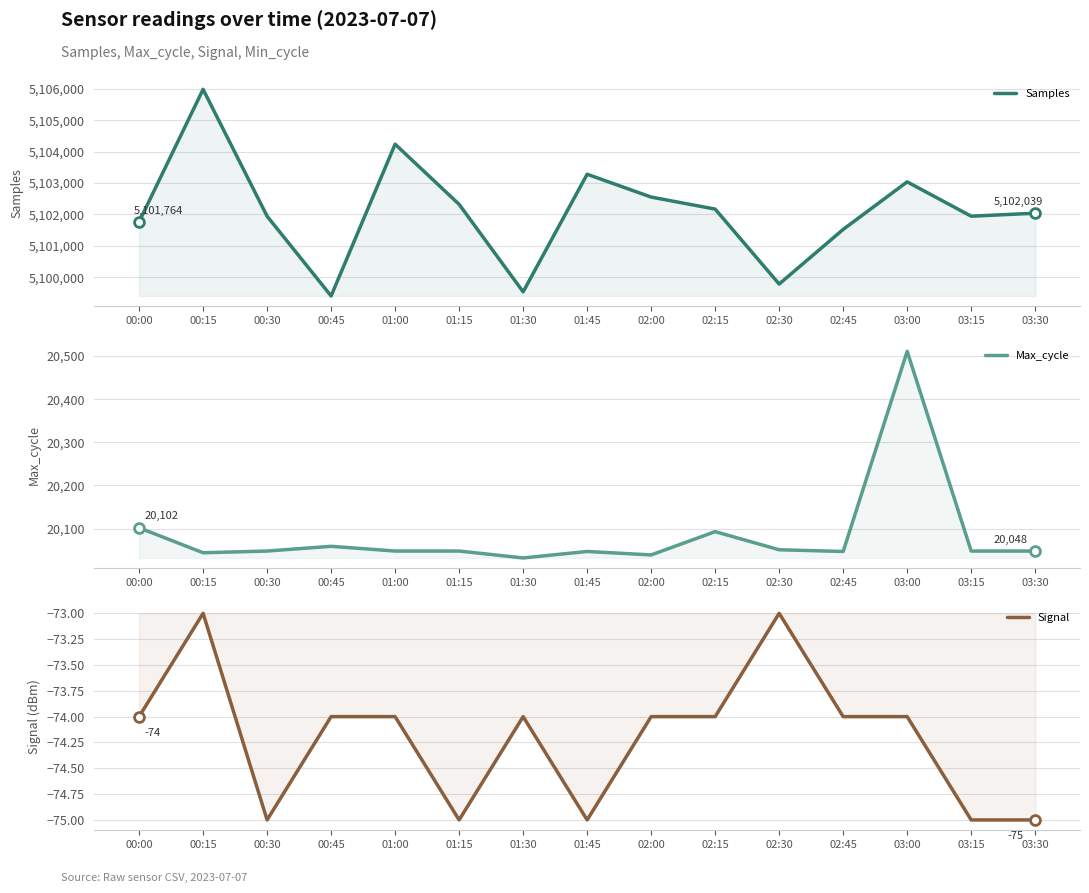

Which series contains the highest Y value?

Samples